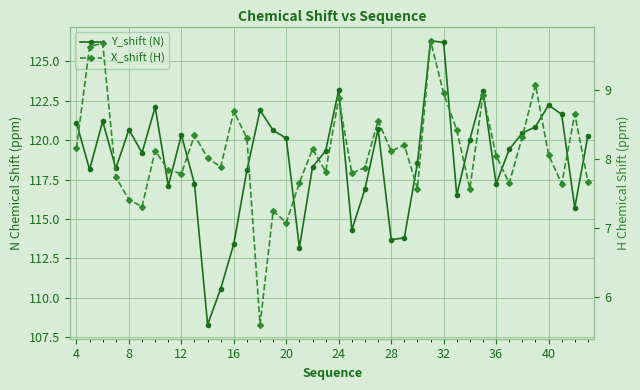

List the series in order of their overall mean, lowest first.

X_shift (H), Y_shift (N)